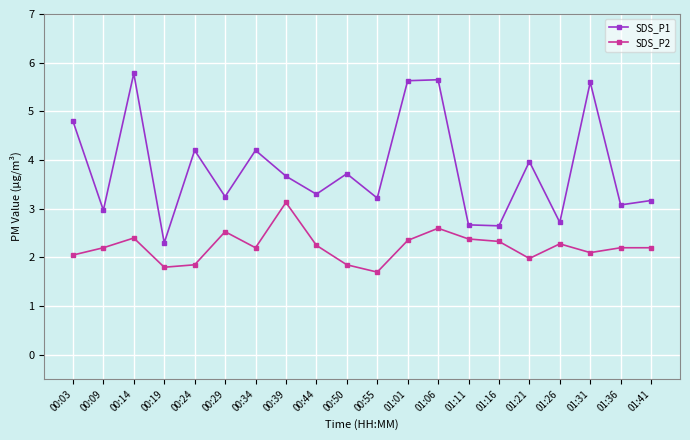

True or false: SDS_P1 has more than 0 interior local peaks.

True